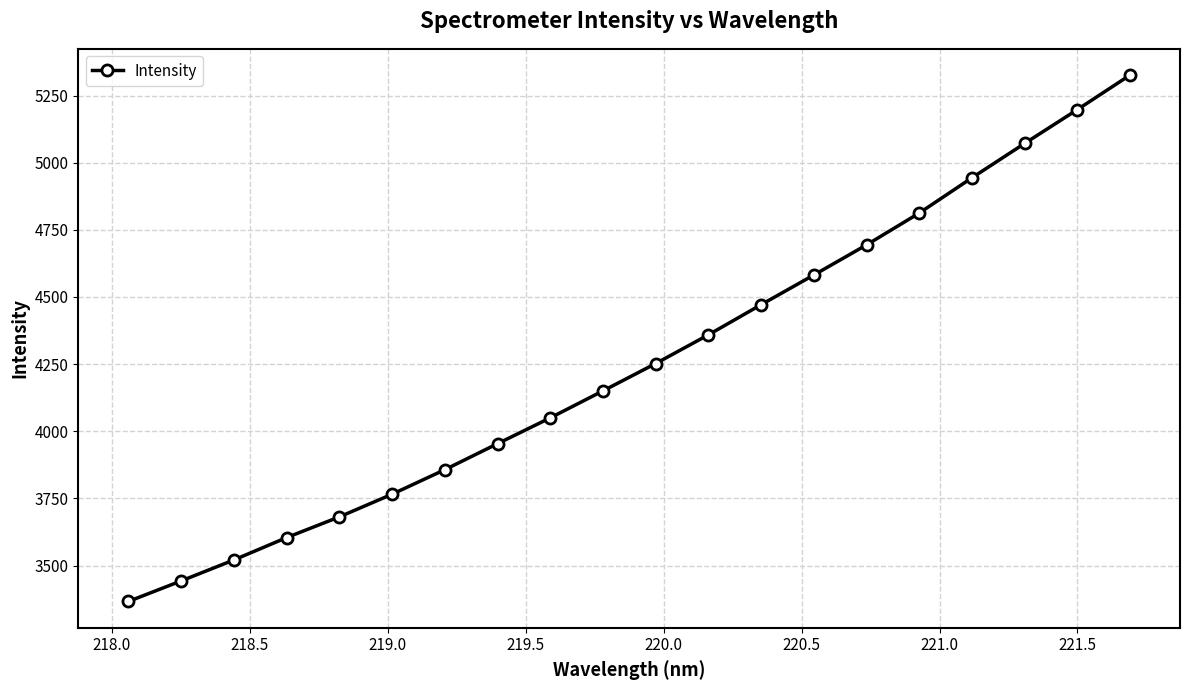

What is the greatest value displayed?

5325.8